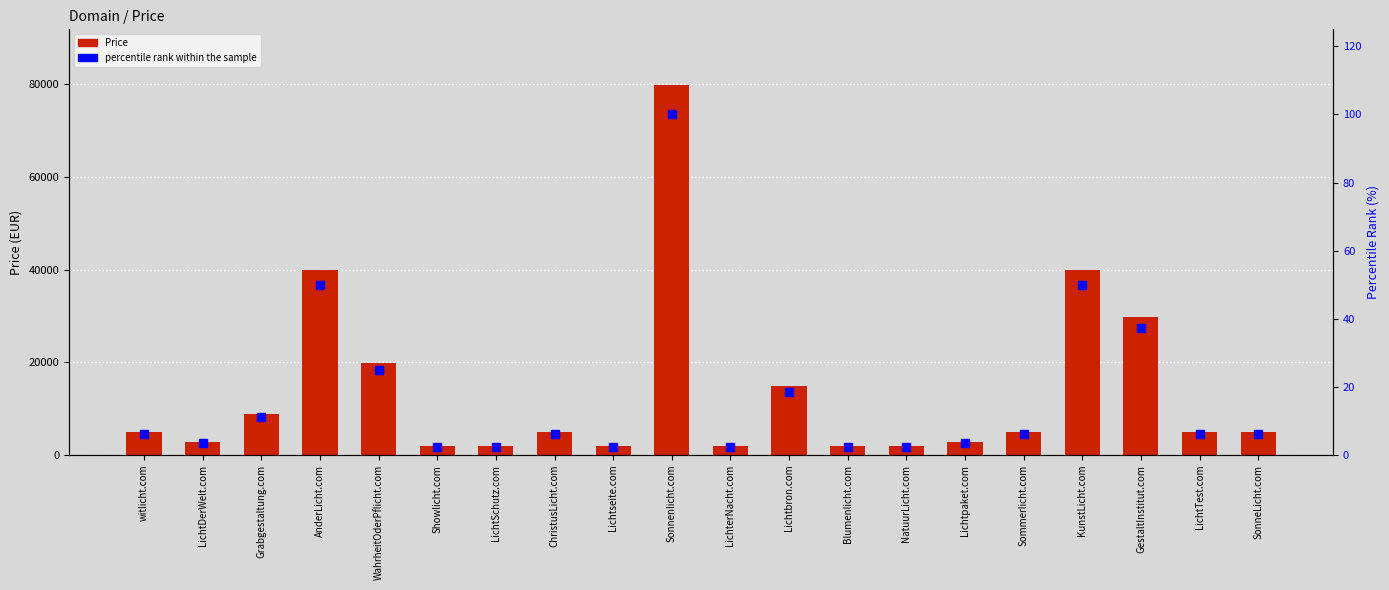

Rank the series by their maximum value, from lowest to highest.

percentile rank within the sample, Price